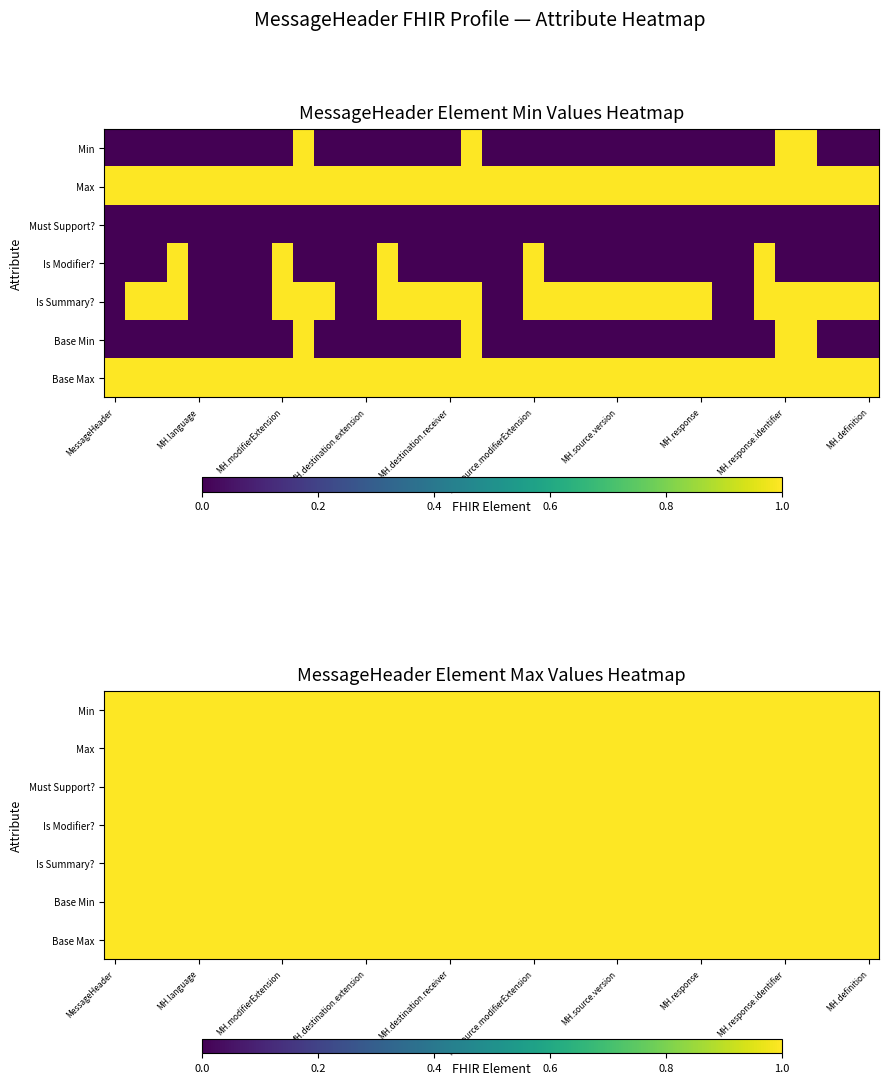

The value of MessageHeader.meta at 30 is 0. True or false?

True